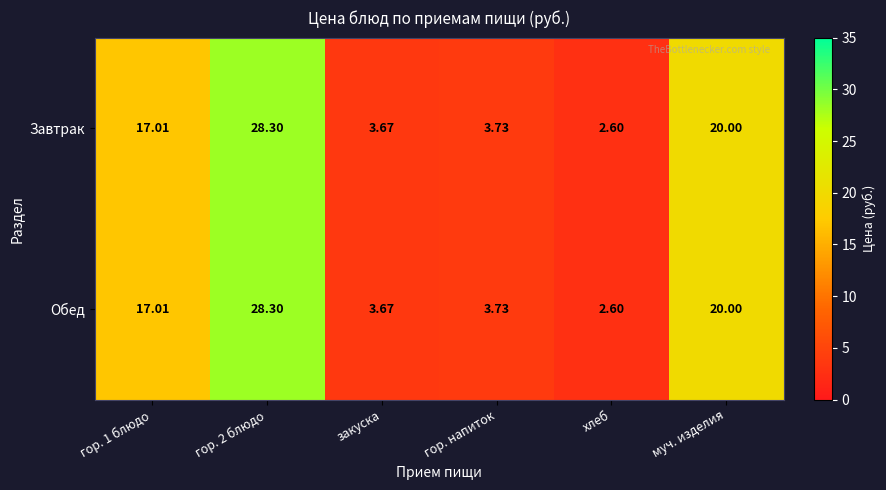

At how many categories does at least one series exceed 9?

3